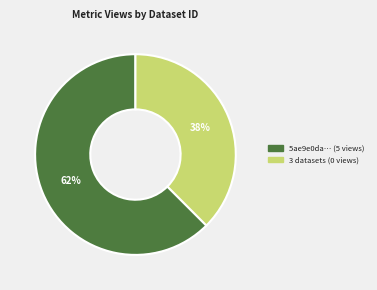

Is there a majority slice in this chart?

Yes